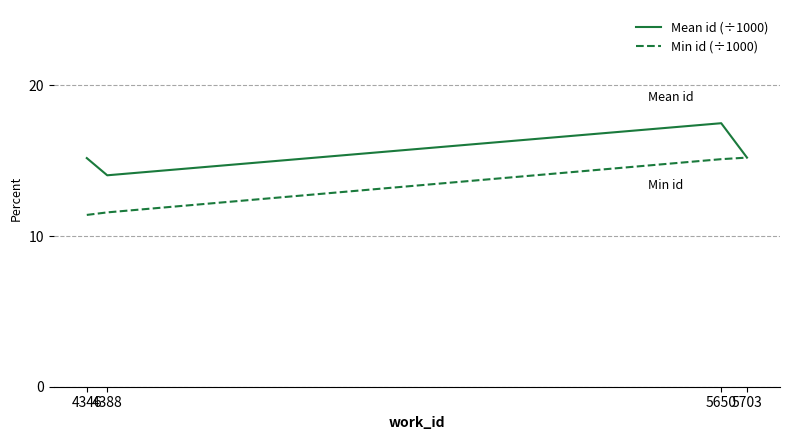

What is the greatest value displayed?

17.5